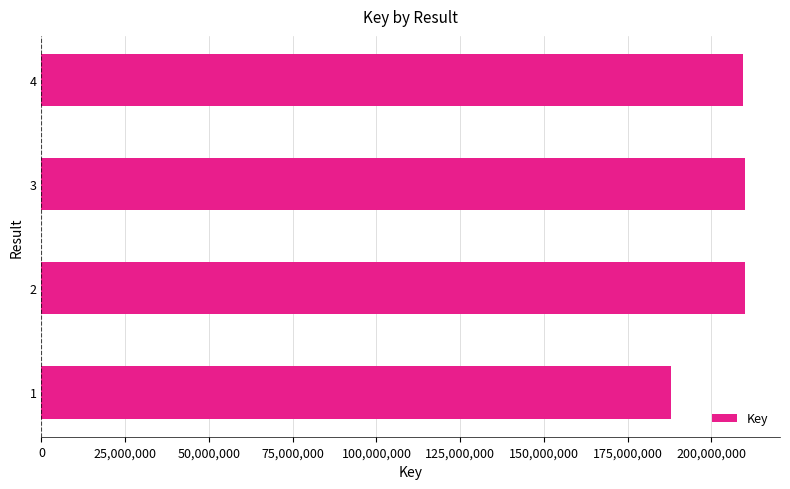

What is the average value?

204293888